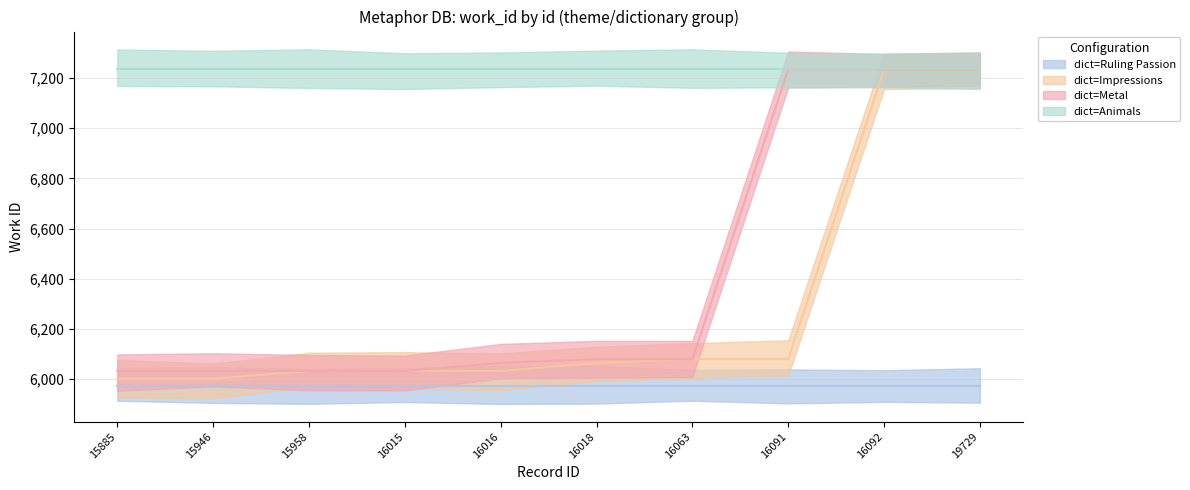

How many data points in work_id_Metal are less than 6080?

5